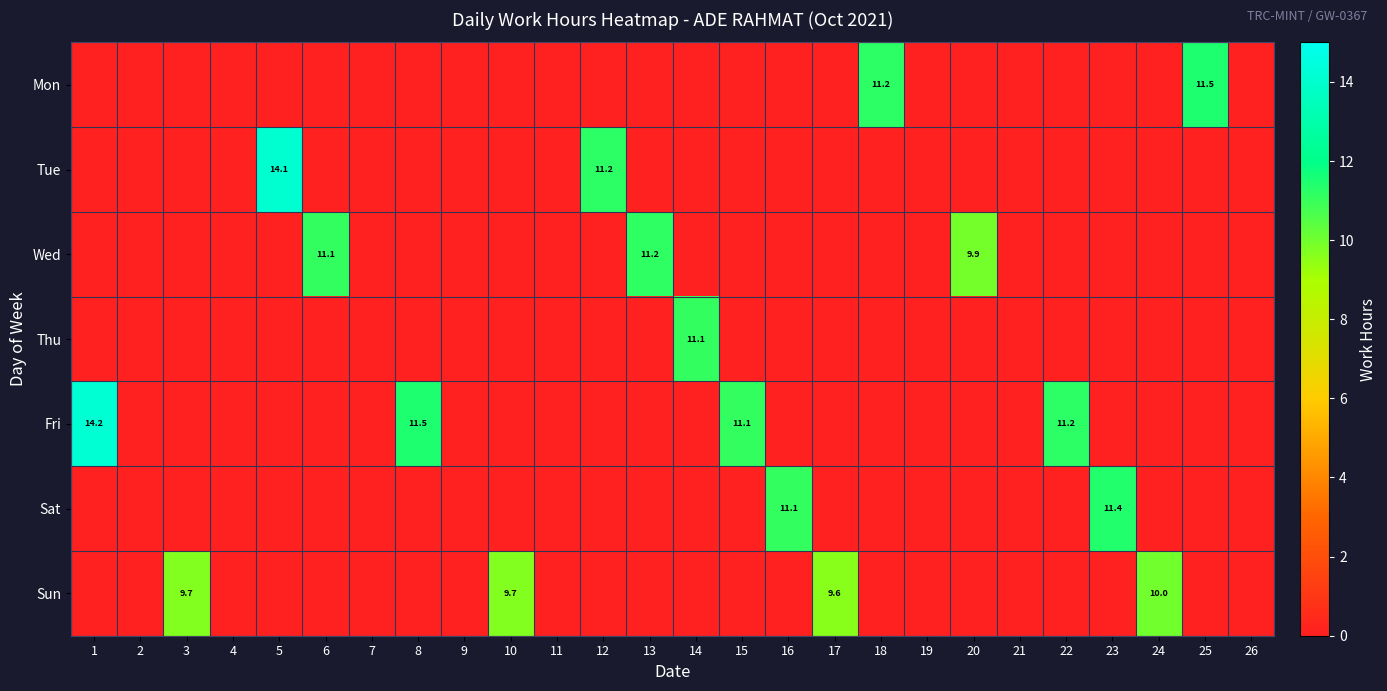

Is it true that Sat equals 11.4 at 23?

True